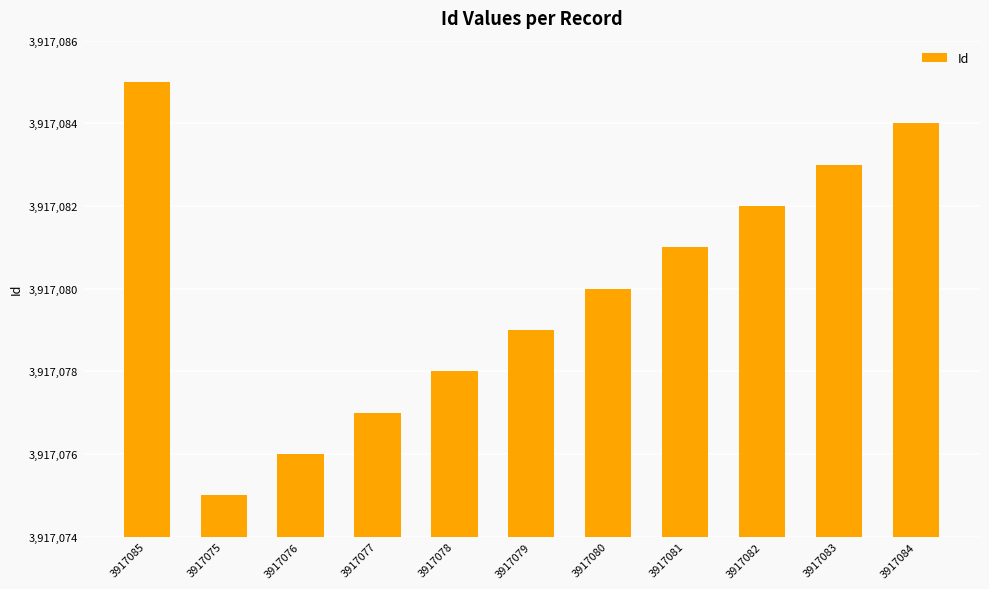

What is the difference between the maximum and minimum values?

10